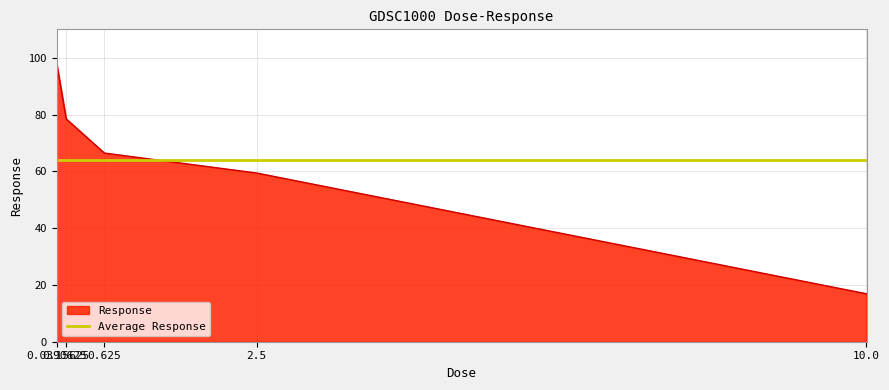

Read the value at 2.5.

59.4